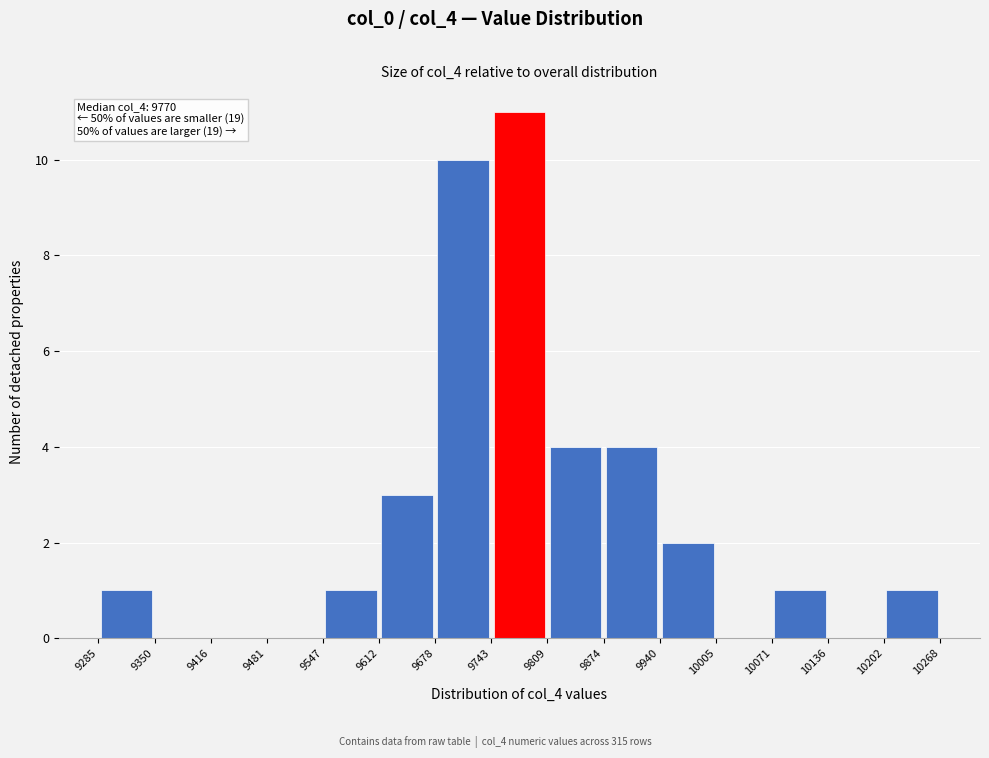

Over which range of the x-axis is the bar tallest?

9743 to 9809